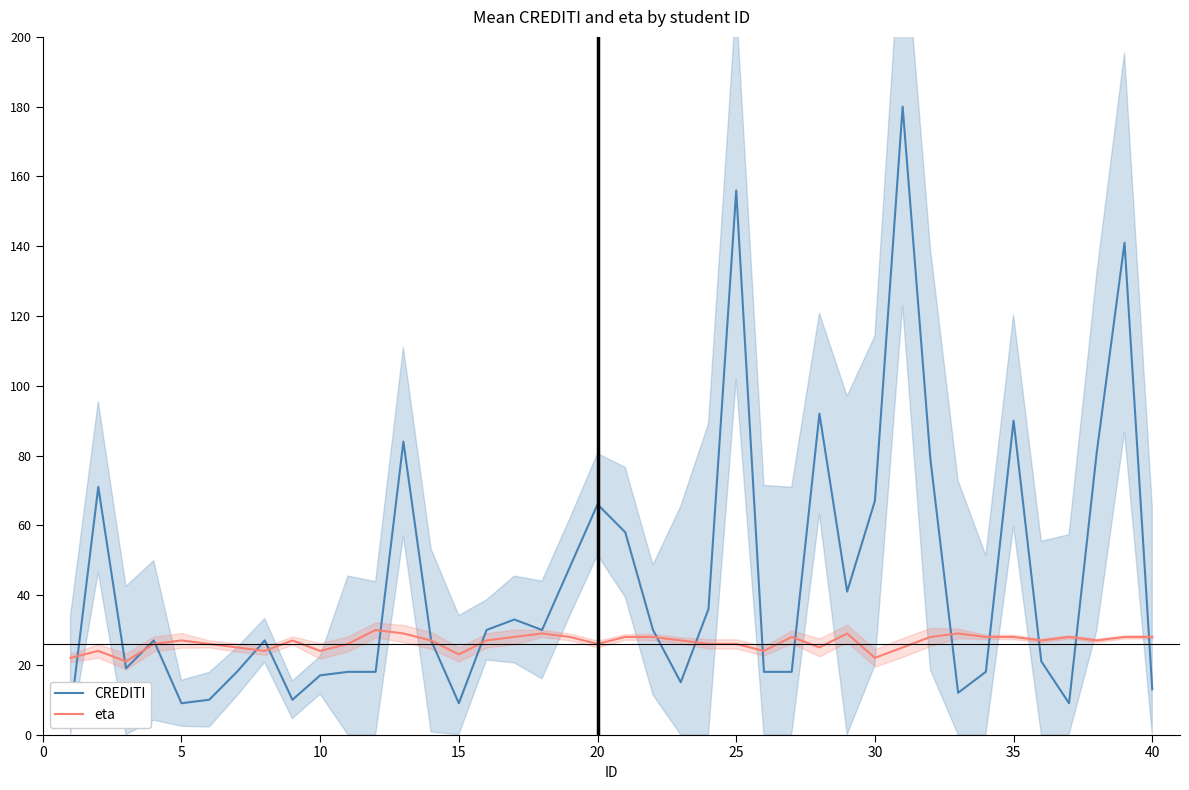

What are all the series names shown in the legend?

CREDITI, eta